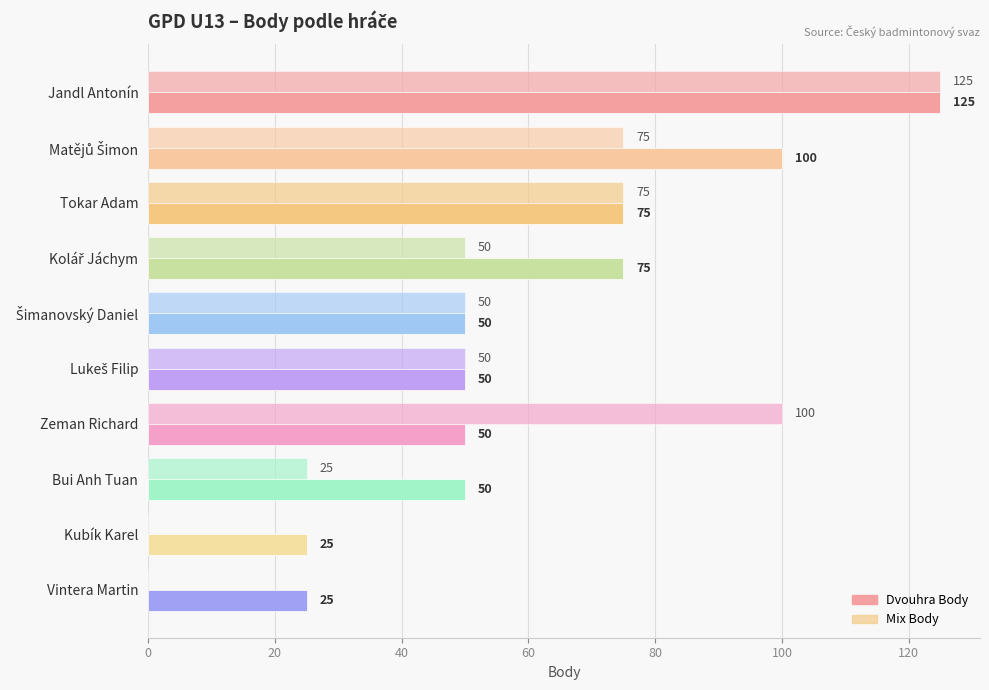

What is the sum of all Dvouhra Body values?

625